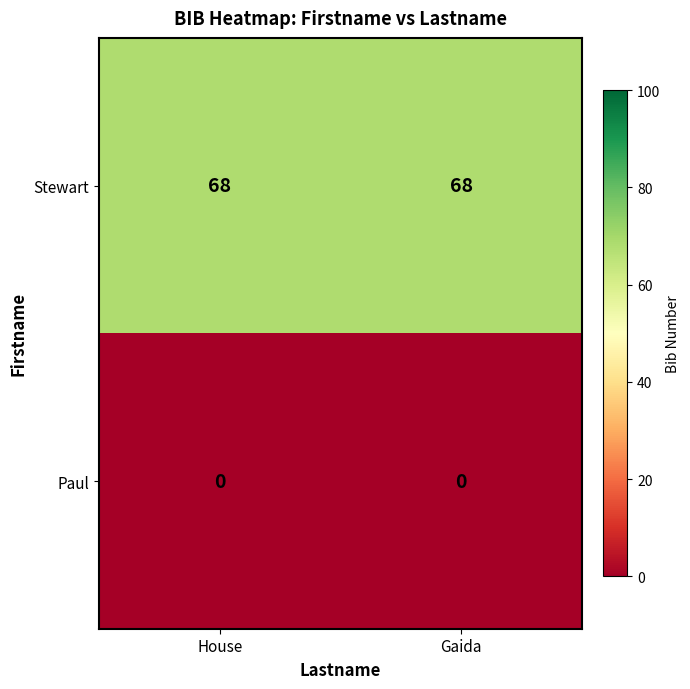

True or false: Stewart has a value of 15 at Gaida.

False